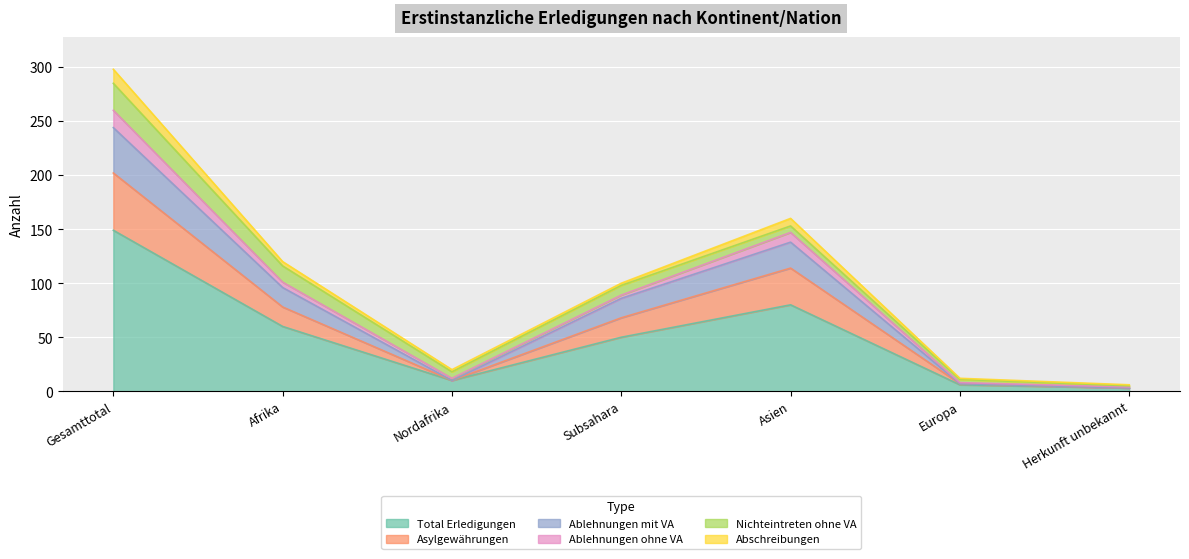

Where is the first local minimum for Asylgewährungen?

Nordafrika